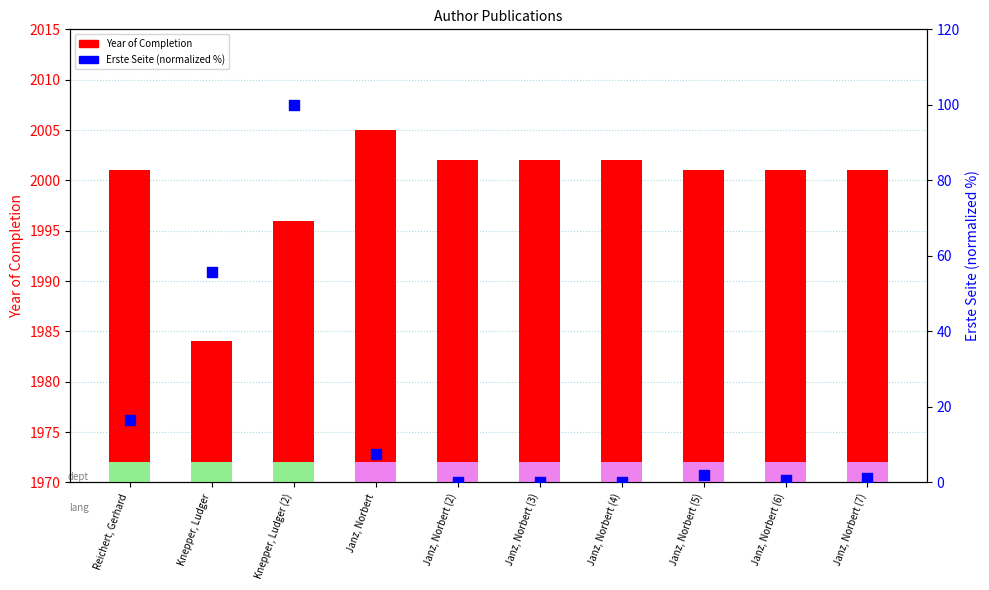

Is the value of Year of Completion at Janz, Norbert (4) greater than the value of Erste Seite (normalized %) at Janz, Norbert (7)?

Yes